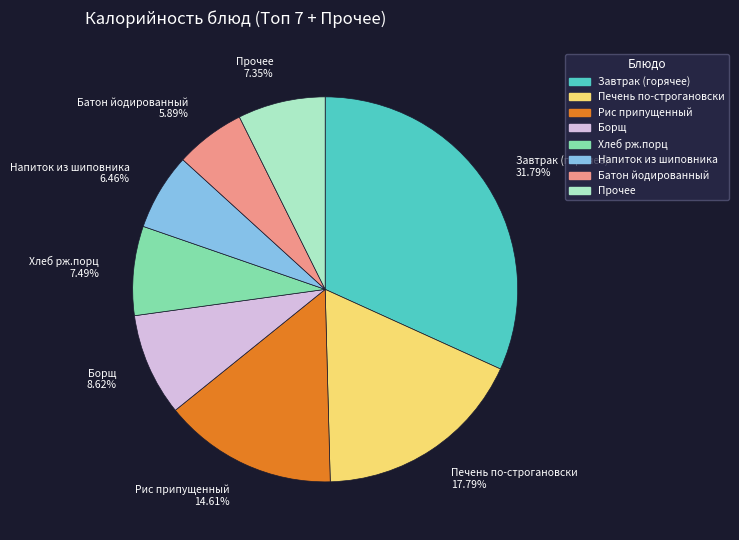

What is the ratio of the value at Рис припущенный 14.61% to the value at Печень по-строгановски 17.79%?

0.8